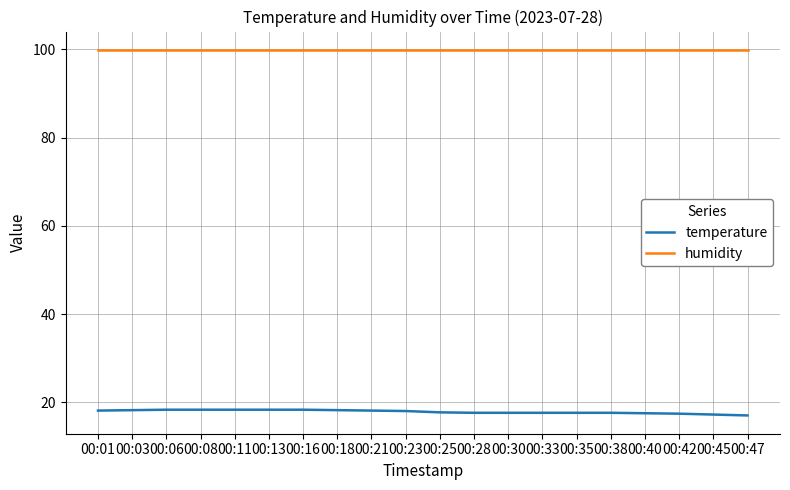

What is the total value across all series at 00:45?

117.1